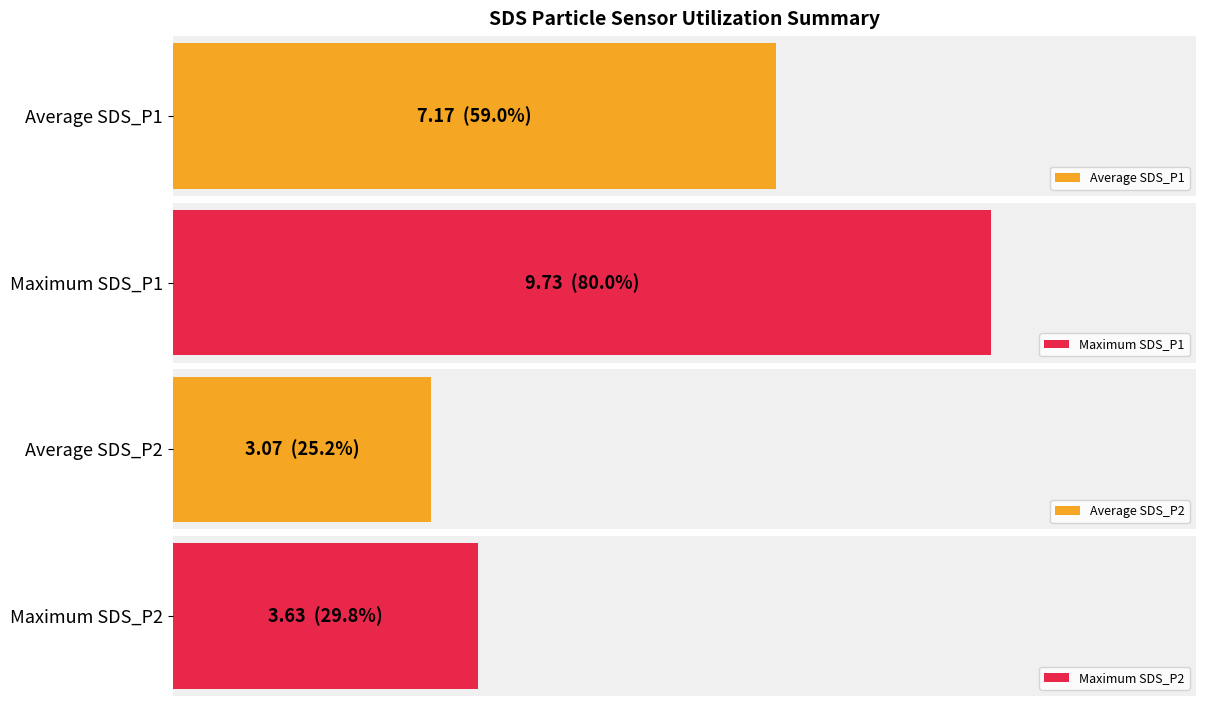

Does the chart contain any negative values?

No